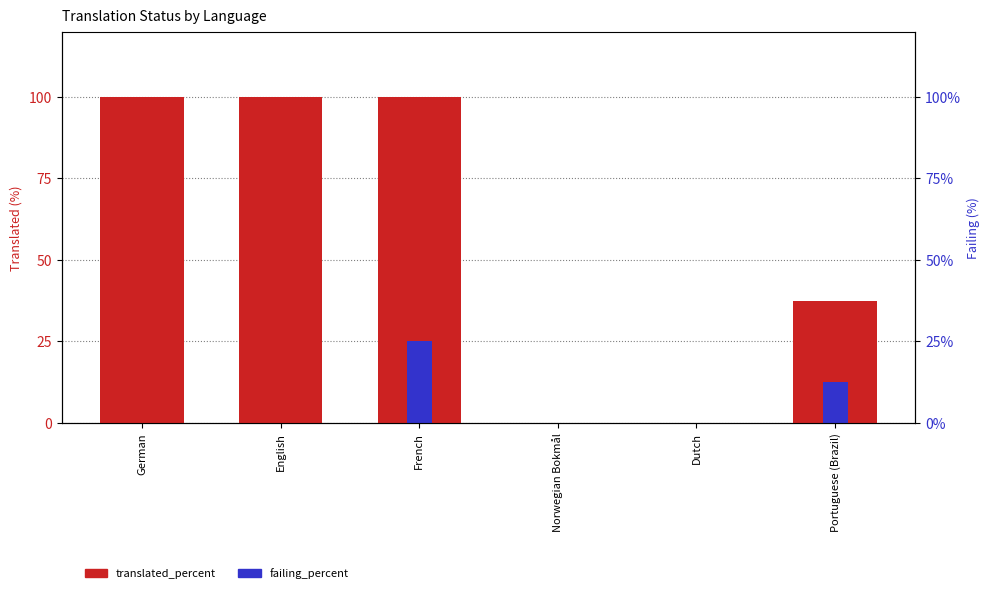

The value of translated_percent at Dutch is 36.1. True or false?

False